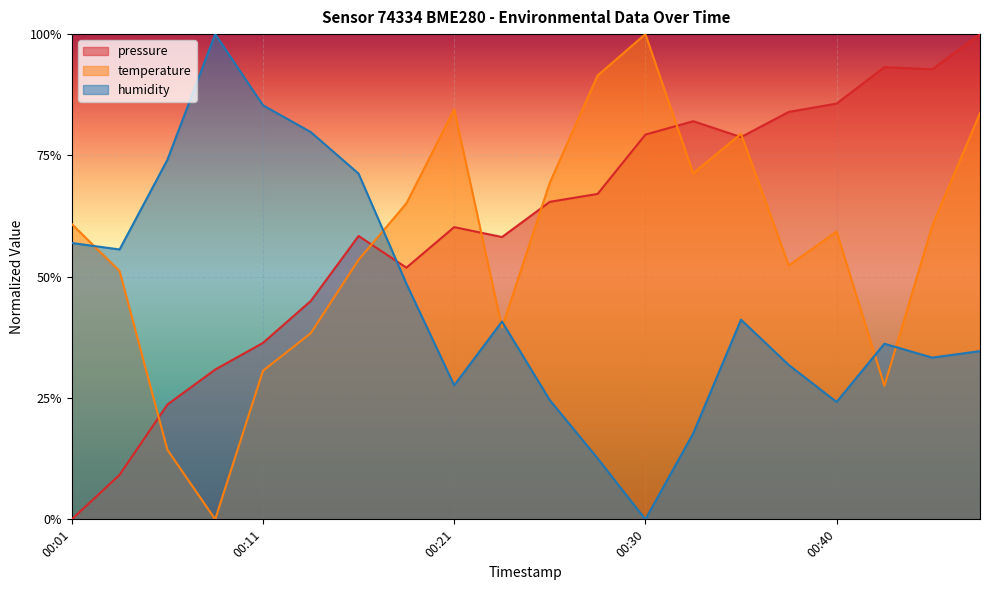

What is the difference between the maximum and minimum values in the temperature series?

1.0